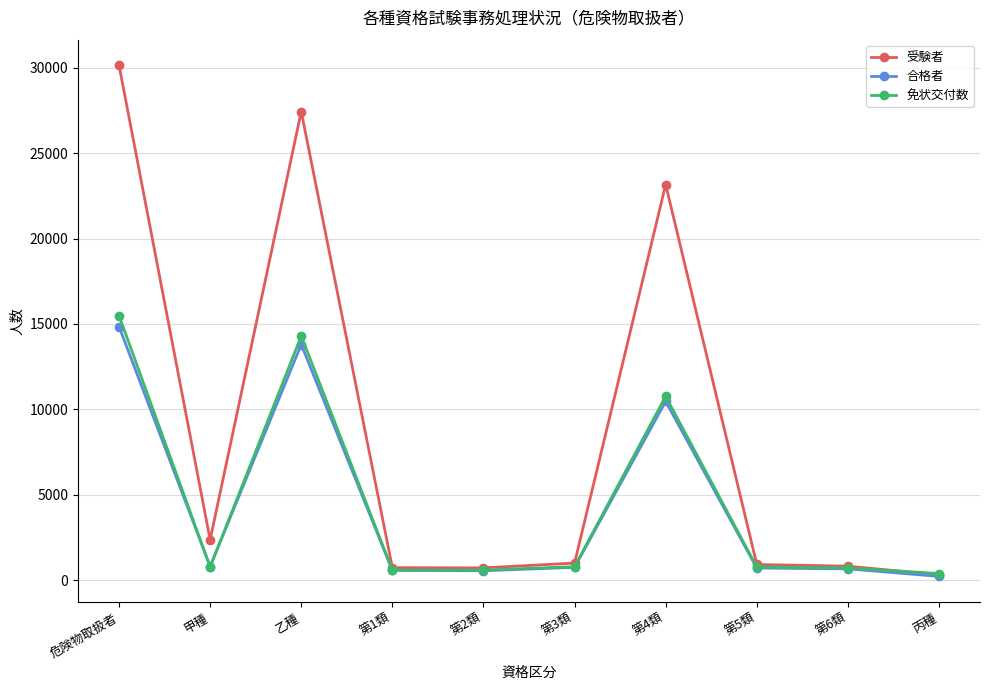

Which series has the widest spread of values?

受験者